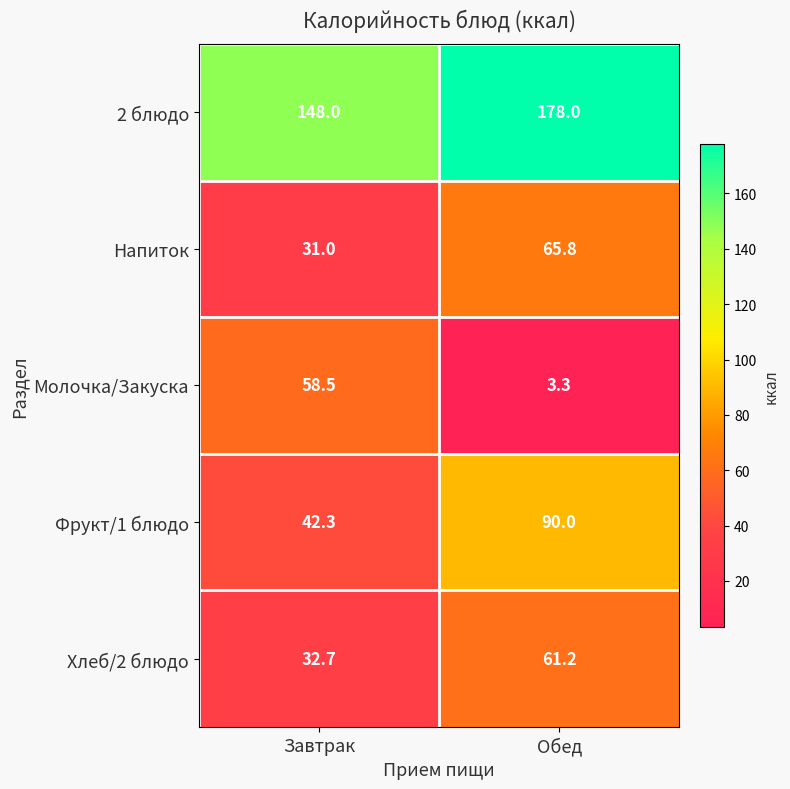

Read the Фрукт/1 блюдо value at Обед.

90.0